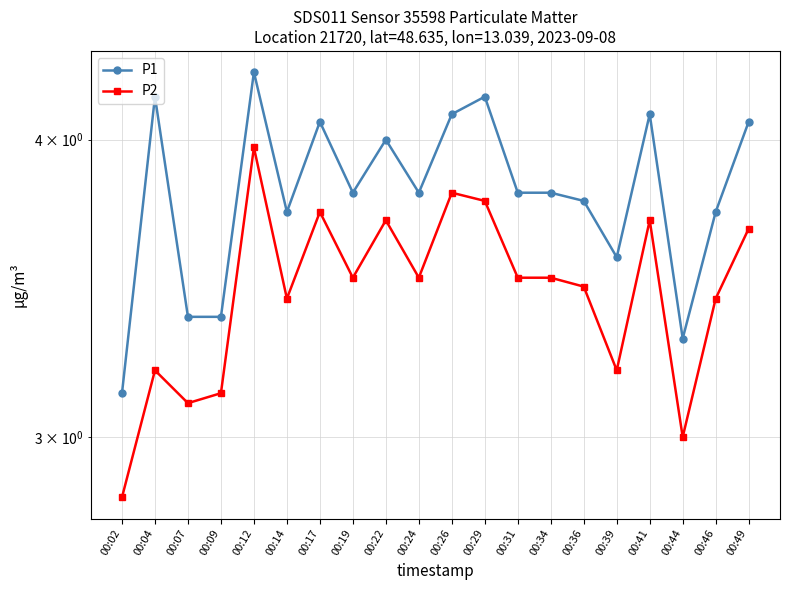

At which label is P2 closest to 3?

00:44